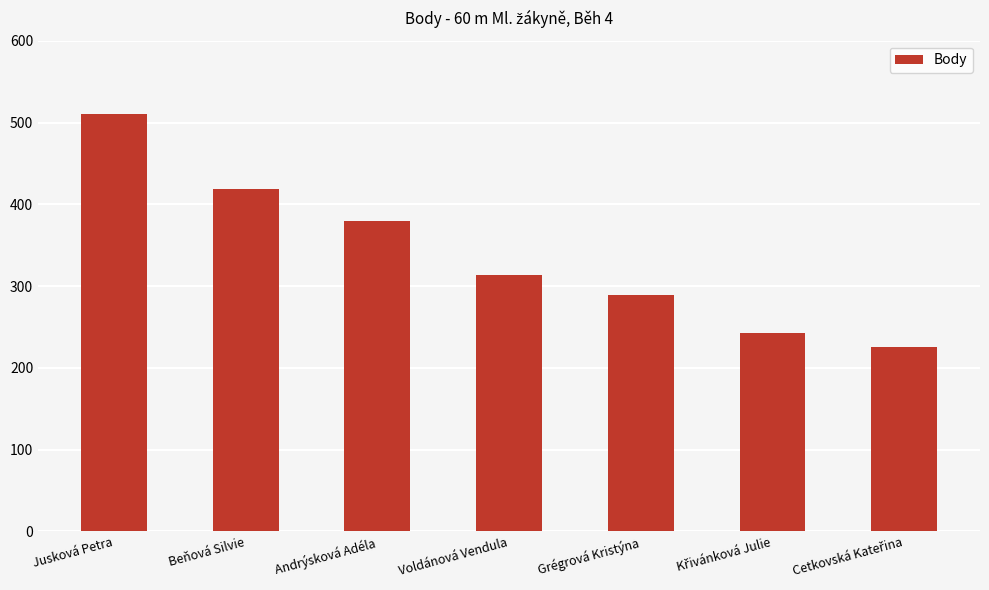

What is the difference between the second highest and second lowest values?

176